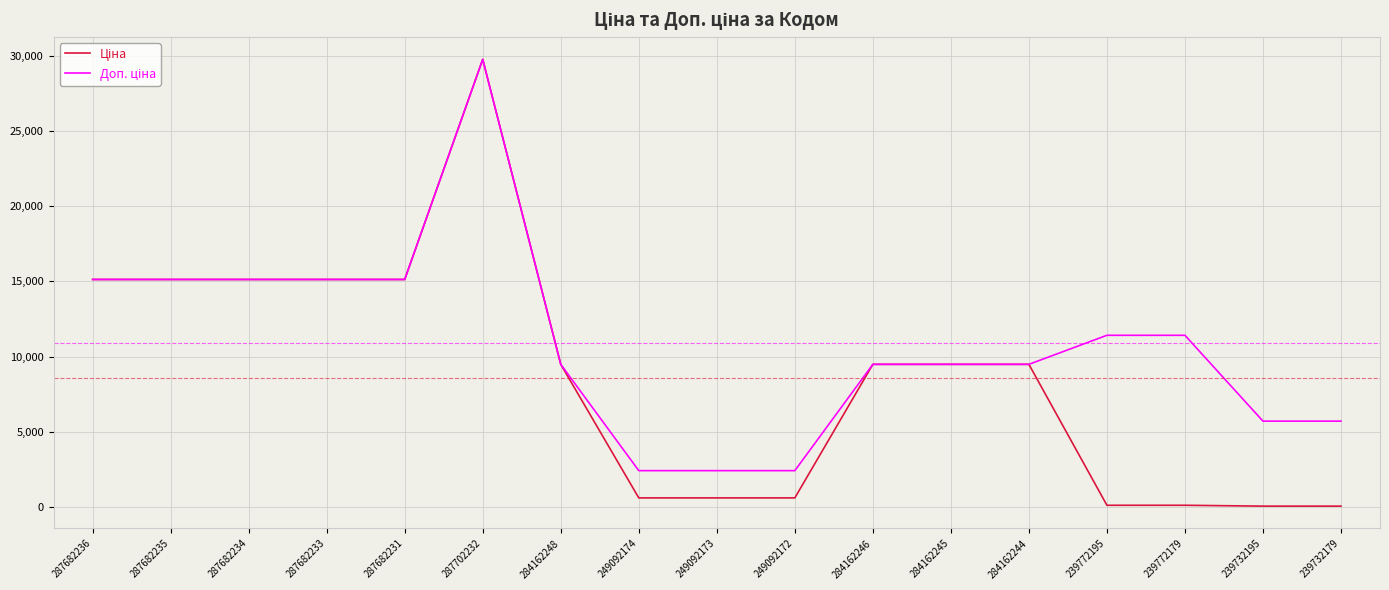

How many categories are shown in the chart?

17